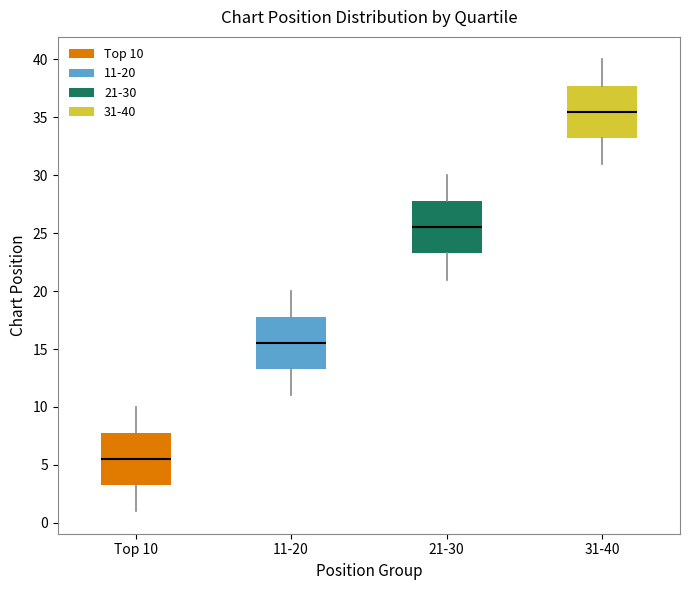

Reading left to right, transcribe this box plot: for each box, give where its median line is, the range the box spans, and where its two whiskers end, as read against the y-axis. The values are not printed on the chart, so give them approximately, as read against the axis.

Top 10: median 5.5, box 3.5 to 8.0, whiskers 1.0 to 10.0
11-20: median 15.5, box 13.5 to 18.0, whiskers 11.0 to 20.0
21-30: median 25.5, box 23.5 to 28.0, whiskers 21.0 to 30.0
31-40: median 35.5, box 33.5 to 38.0, whiskers 31.0 to 40.0